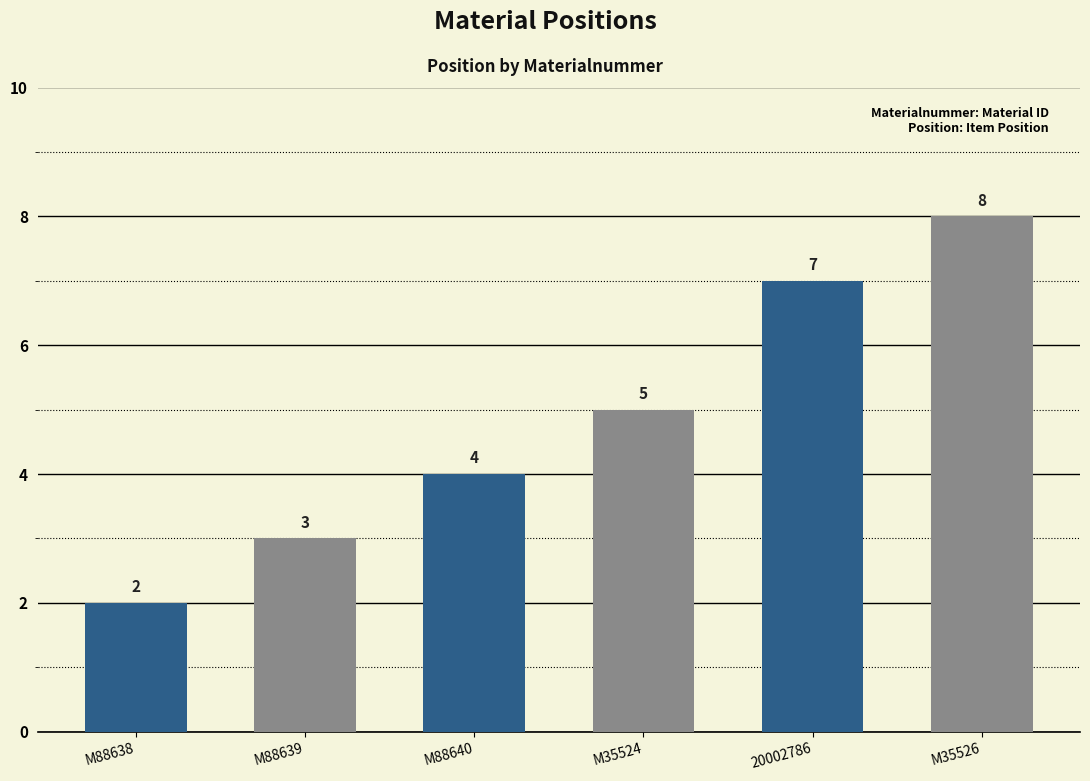

How many values are below 5?

3